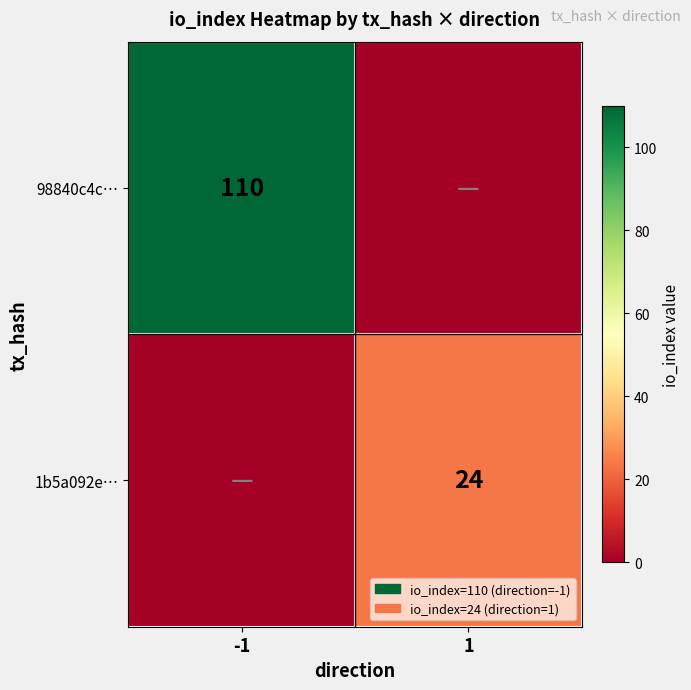

True or false: 1b5a092e… has a value of 24 at 1.

True